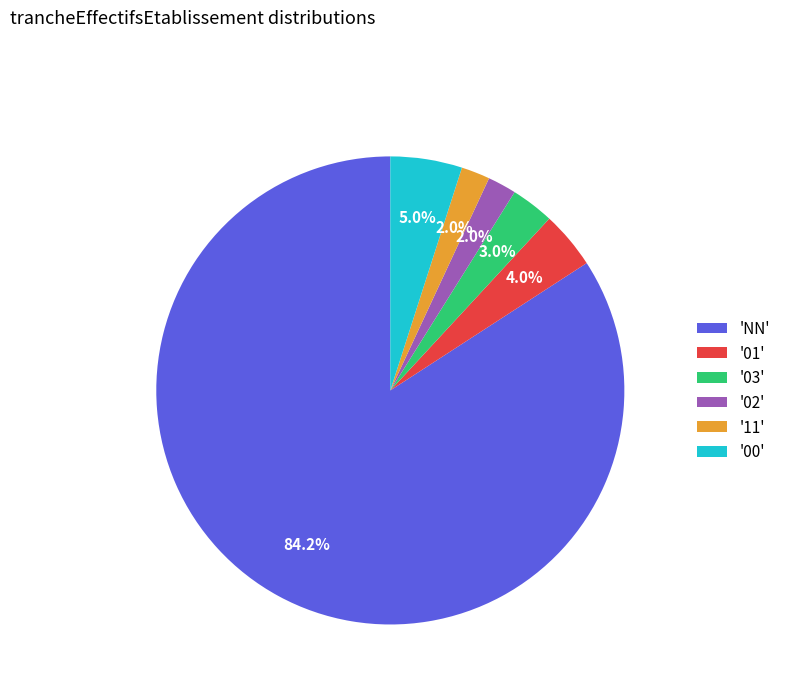

How many segments does this pie chart have?

6